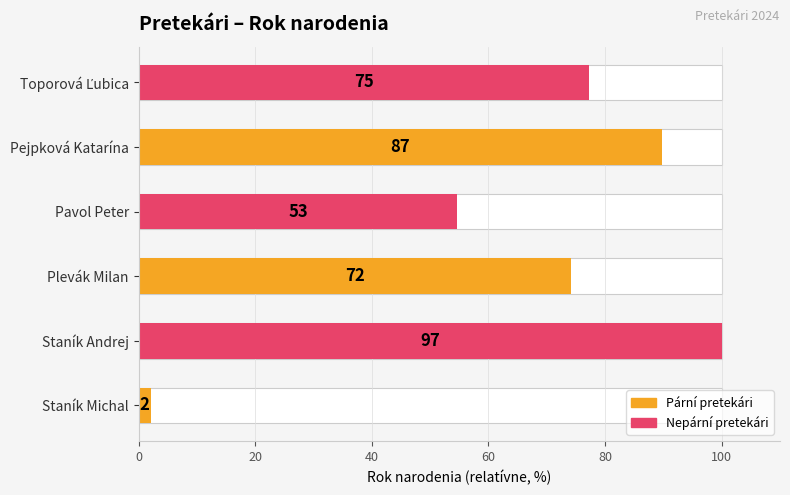

What is the average value?

66.3